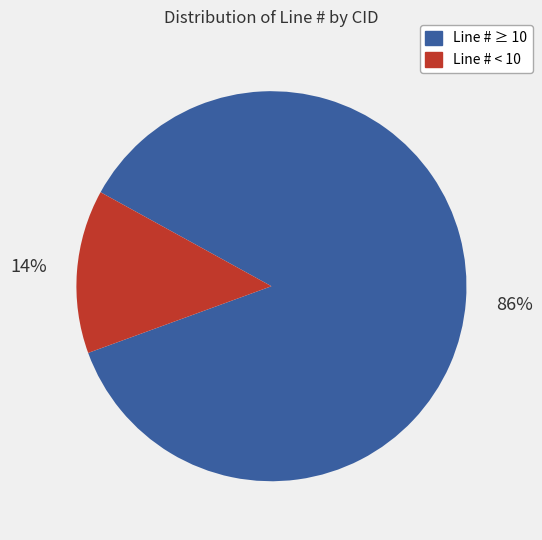

Is Line # ≥ 10 the majority of the pie?

Yes